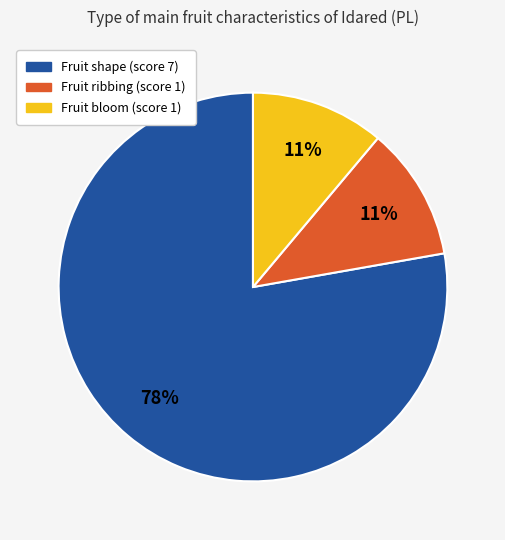

Approximately how many times larger is the value at Fruit bloom (score 1) compared to Fruit ribbing (score 1)?

1.0